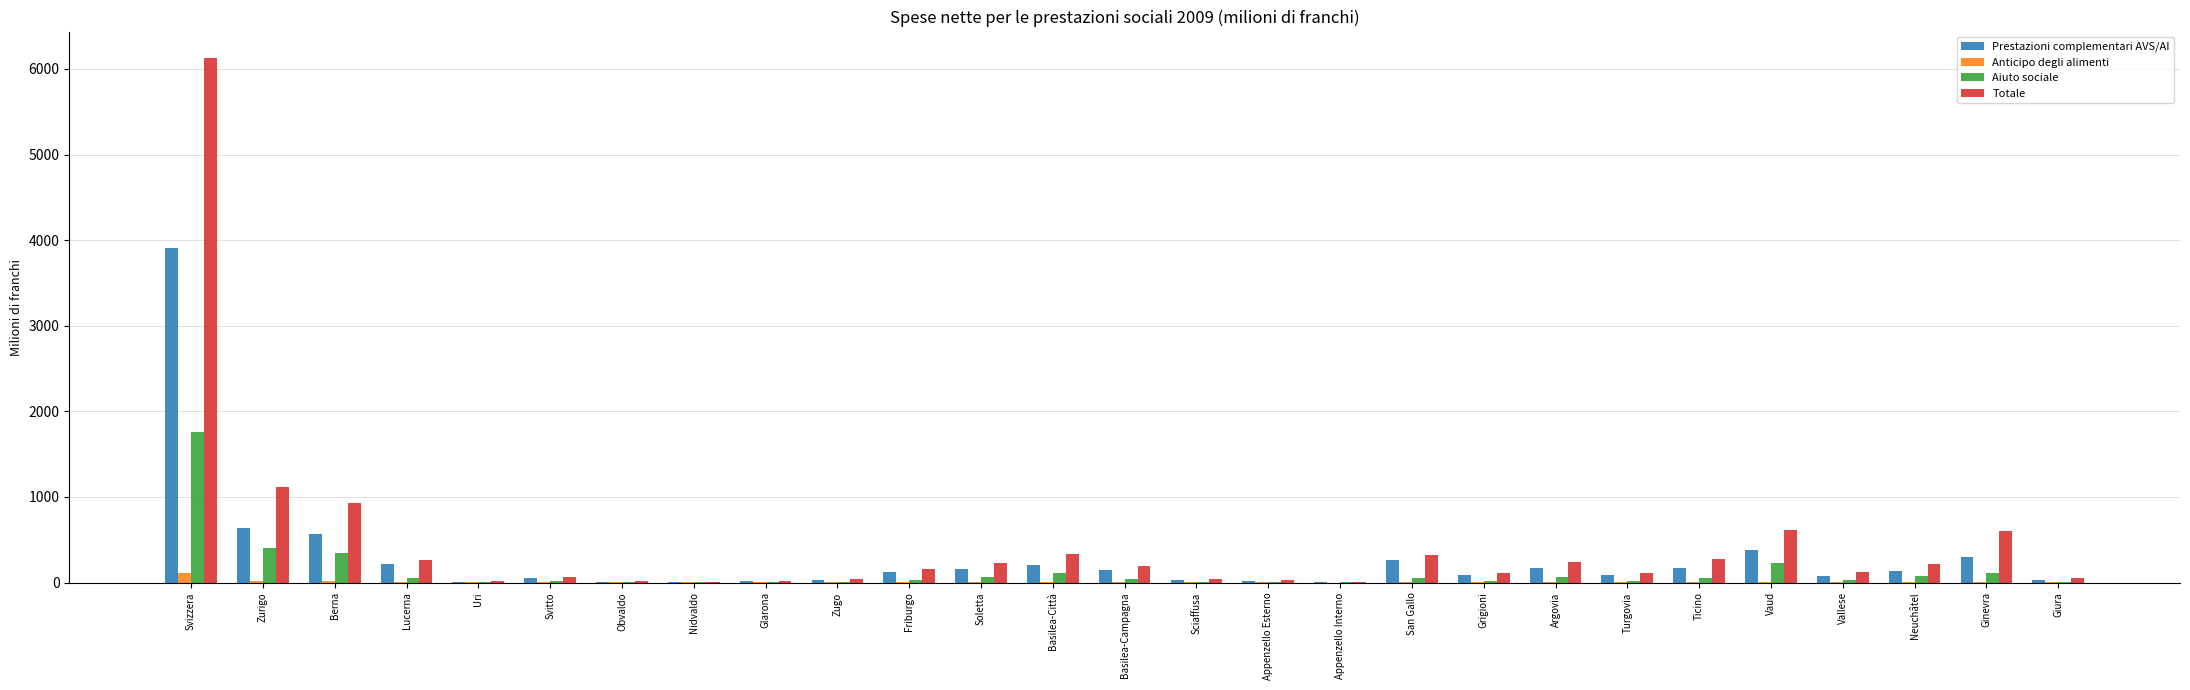

What are all the series names shown in the legend?

Prestazioni complementari AVS/AI, Anticipo degli alimenti, Aiuto sociale, Totale